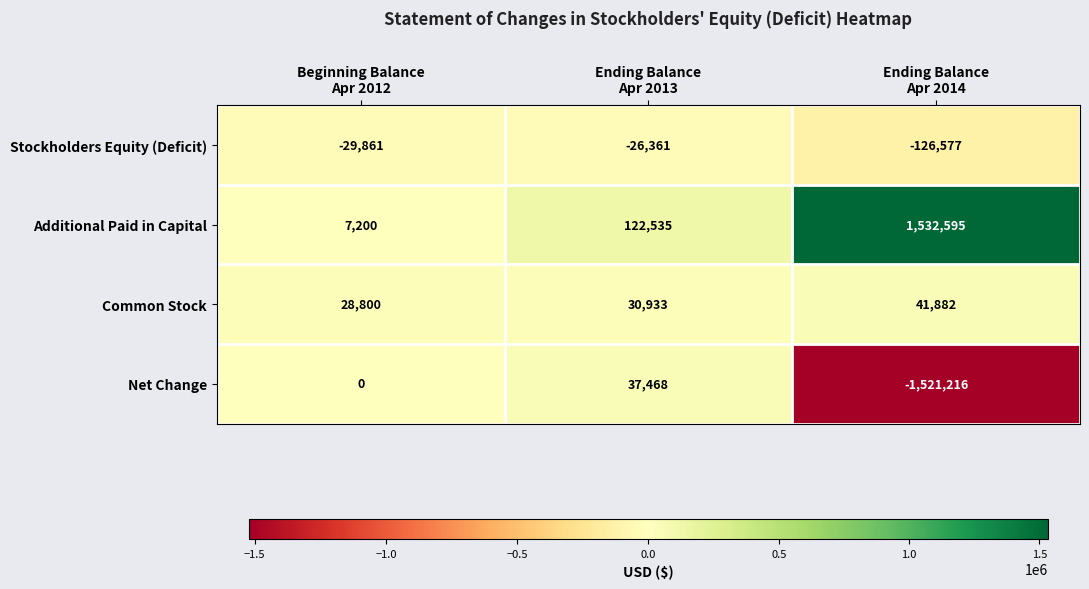

What is the difference between the maximum and minimum values in the Common Stock series?

13082